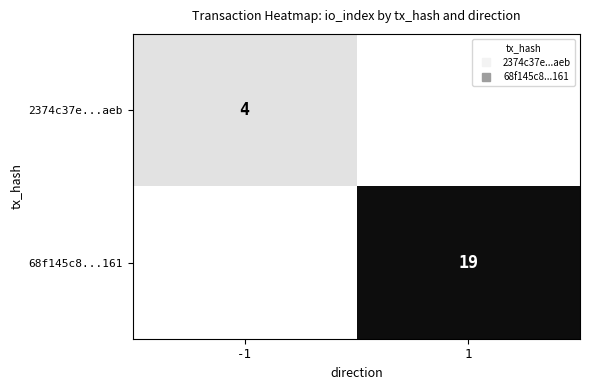

What is the difference between the 2374c37e...aeb values at 1 and -1?

4